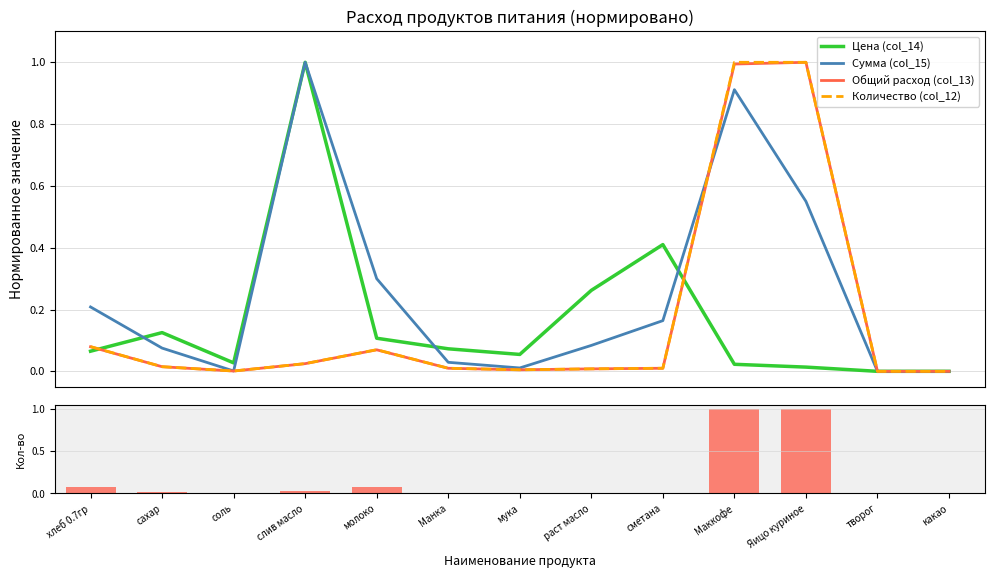

True or false: Цена (col_14) has a value of 0.0 at Маккофе.

False